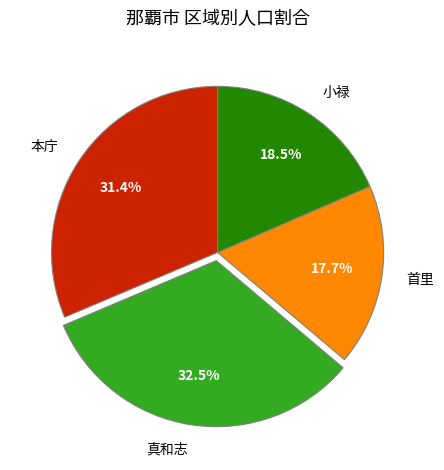

The 本庁 slice represents 22% of the pie. True or false?

False